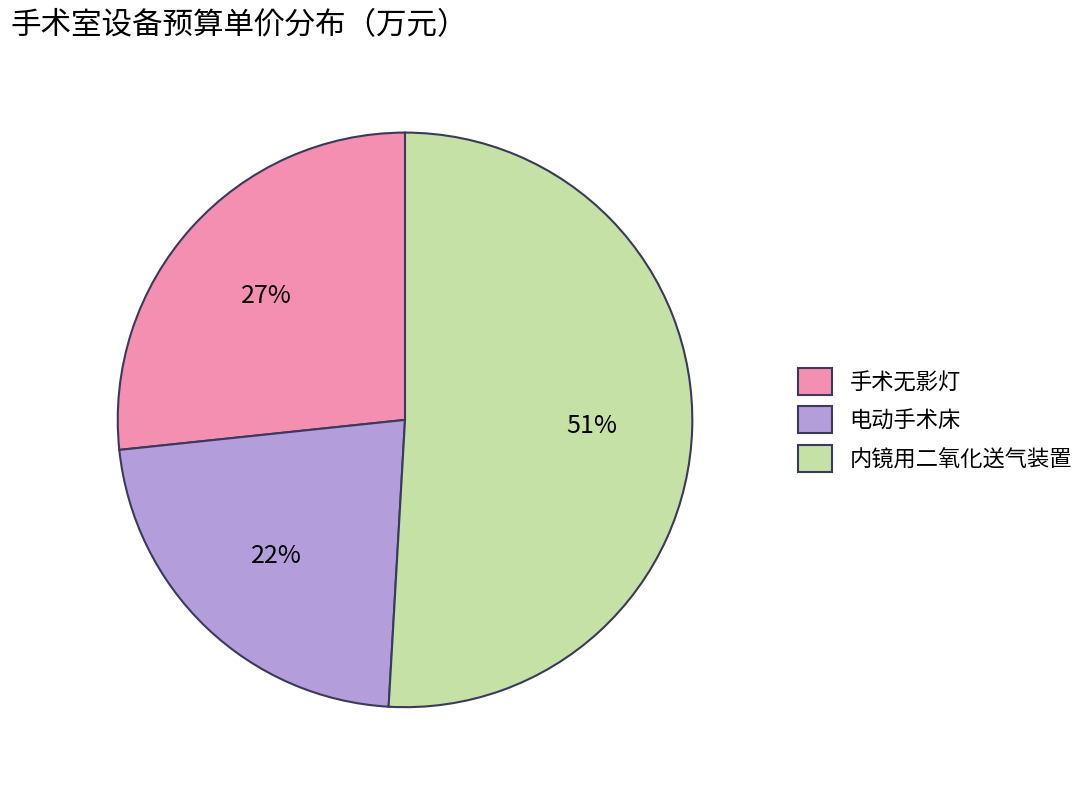

Combined, do 手术无影灯 and 电动手术床 account for over 50%?

No